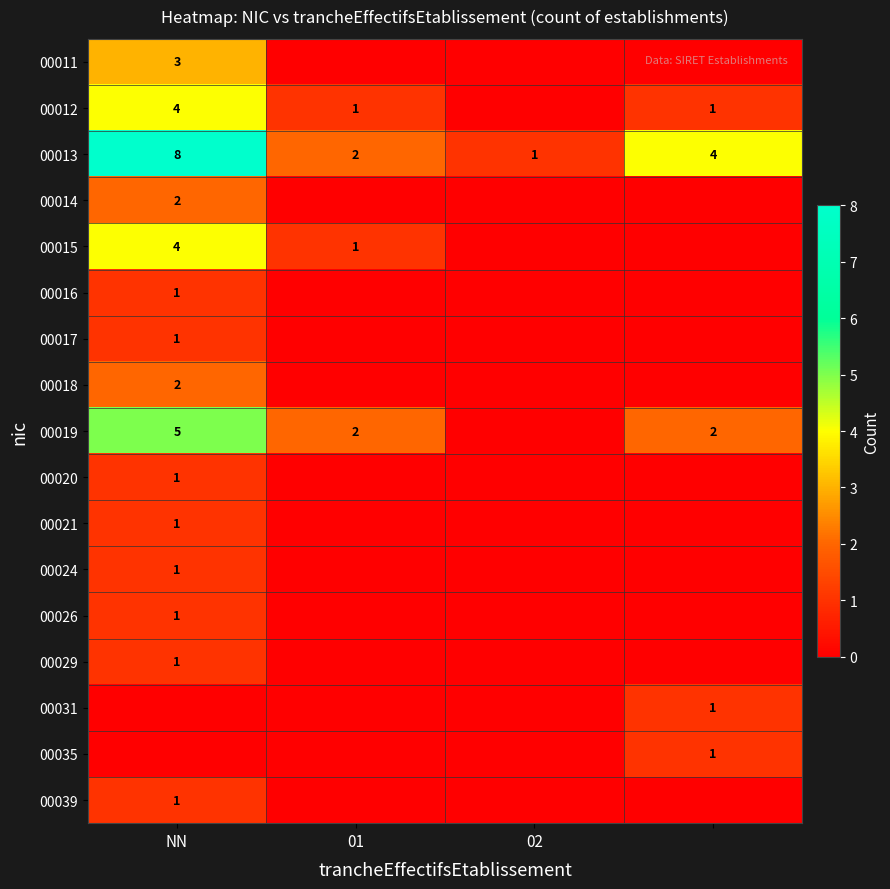

Is it true that 00039 equals 1 at NN?

True